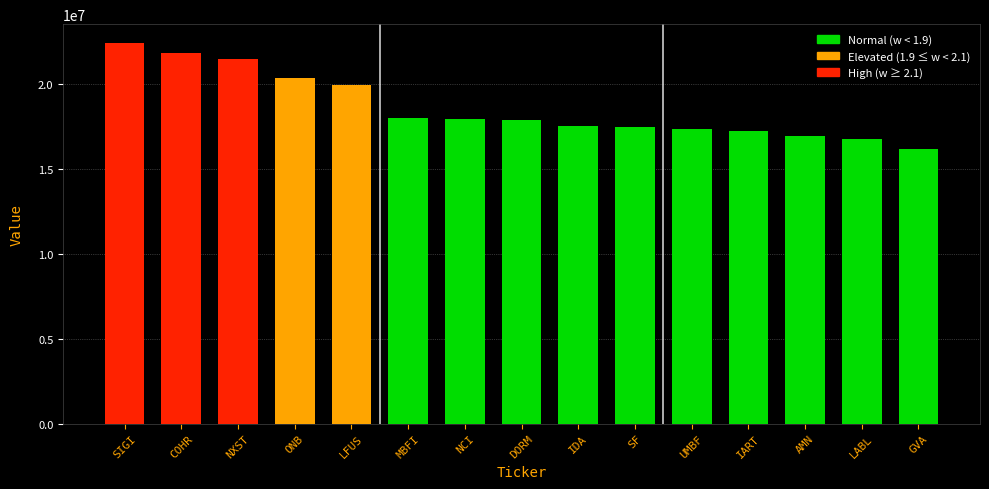

At which label does the data first exceed 17914000?

SIGI